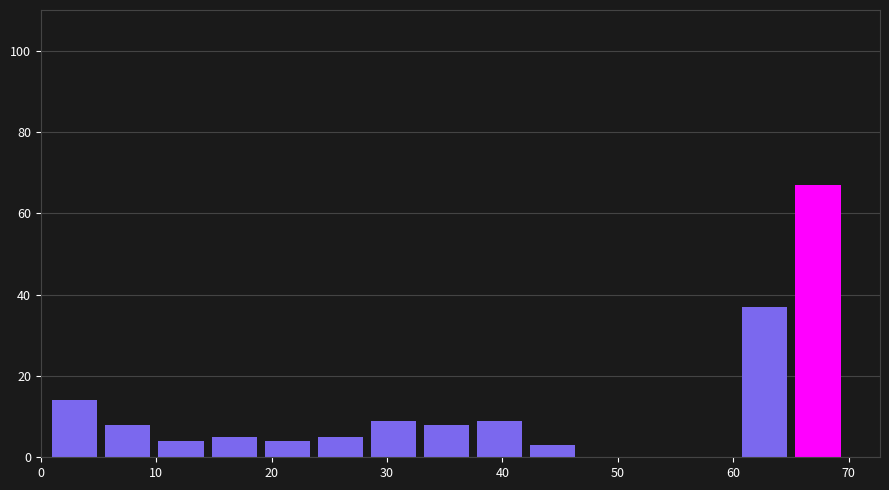

Which range on the x-axis has the tallest bar?

65.4 to 70.0